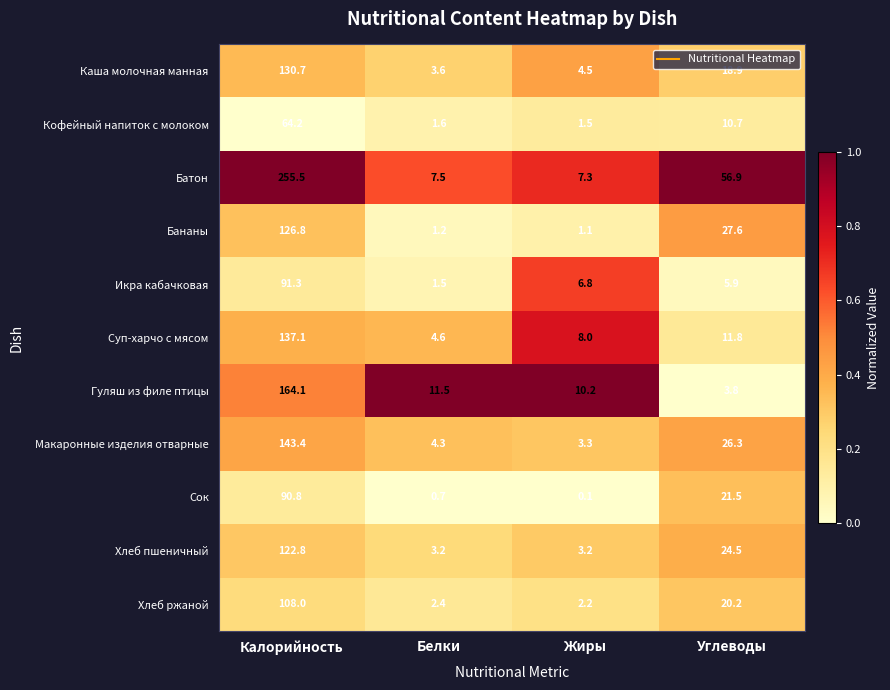

Which series has the largest total across all categories?

Батон